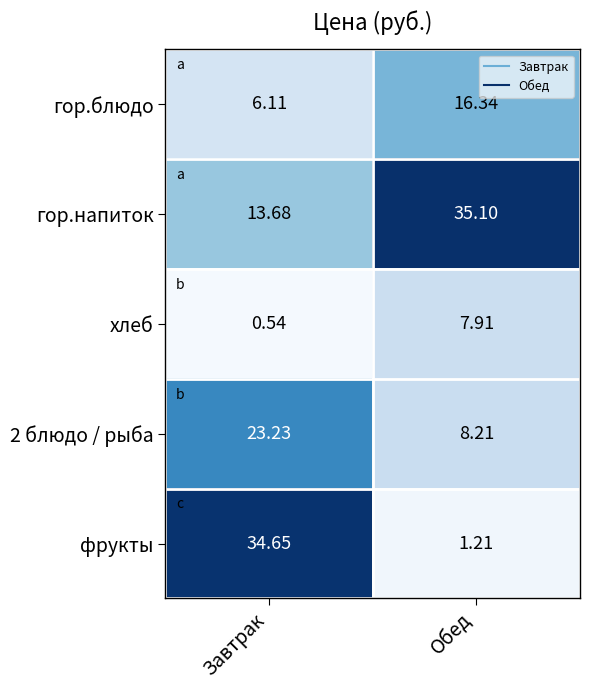

At which category is the sum across all series the highest?

Завтрак